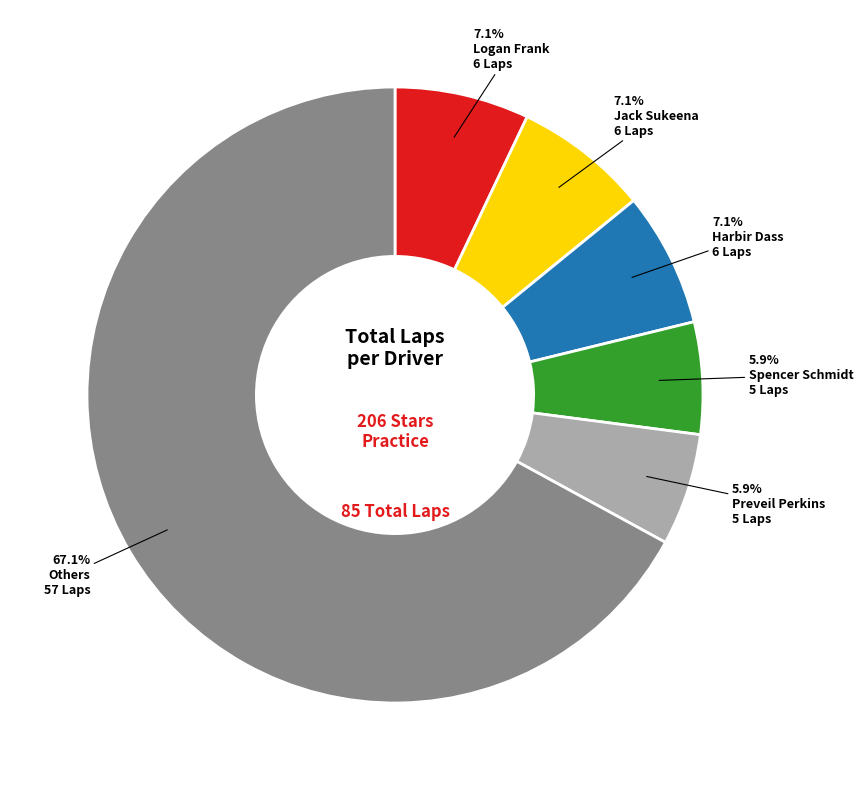

To the nearest percent, what is the average slice percentage?

17%